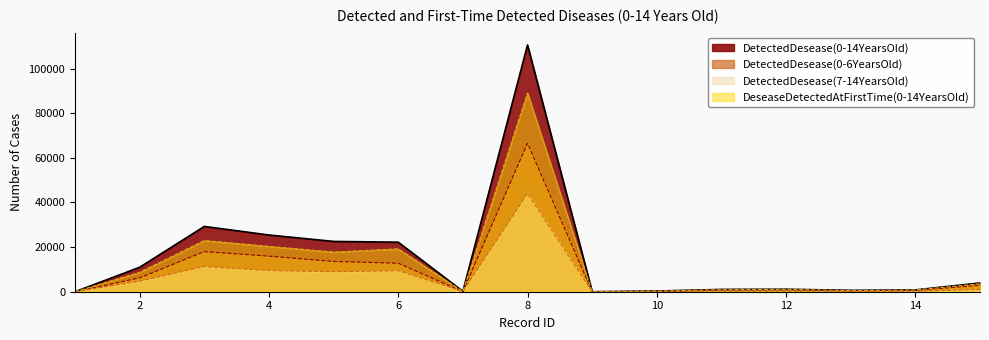

True or false: DetectedDesease(7-14YearsOld) and DetectedDesease(0-14YearsOld) cross at least once.

False